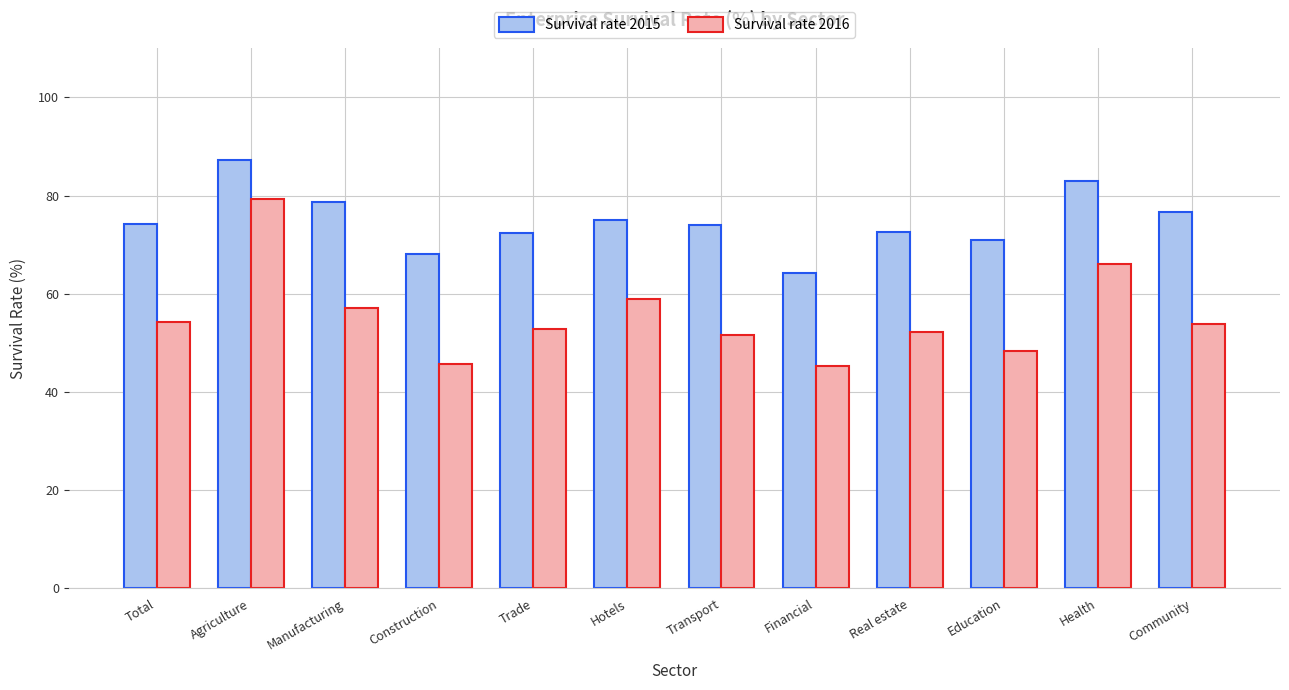

What is the sum of all Survival rate 2016 values?

665.2